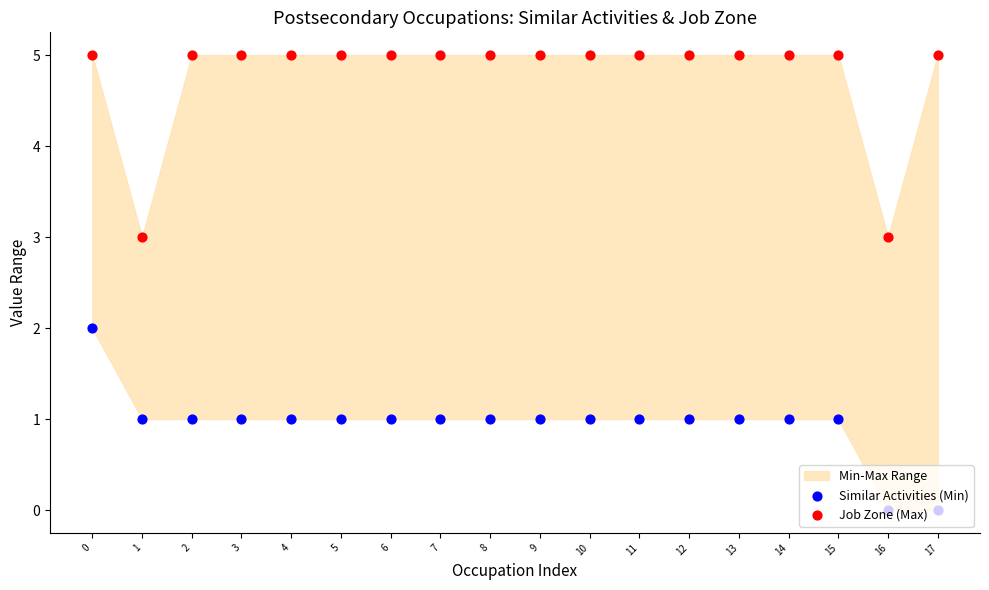

Is the value of Job Zone (Max) at 3 greater than the value of Similar Activities (Min) at 14?

Yes